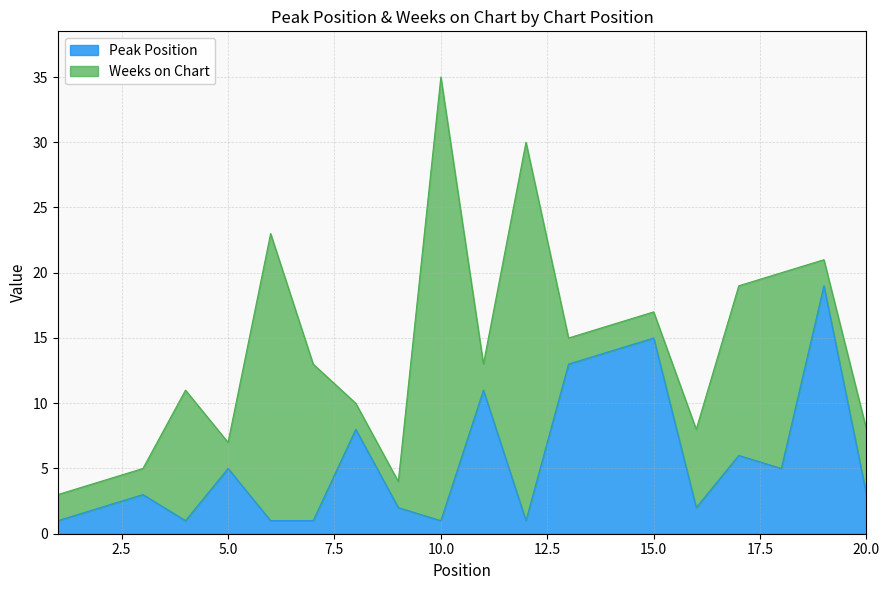

The value at 16 is 2. True or false?

True